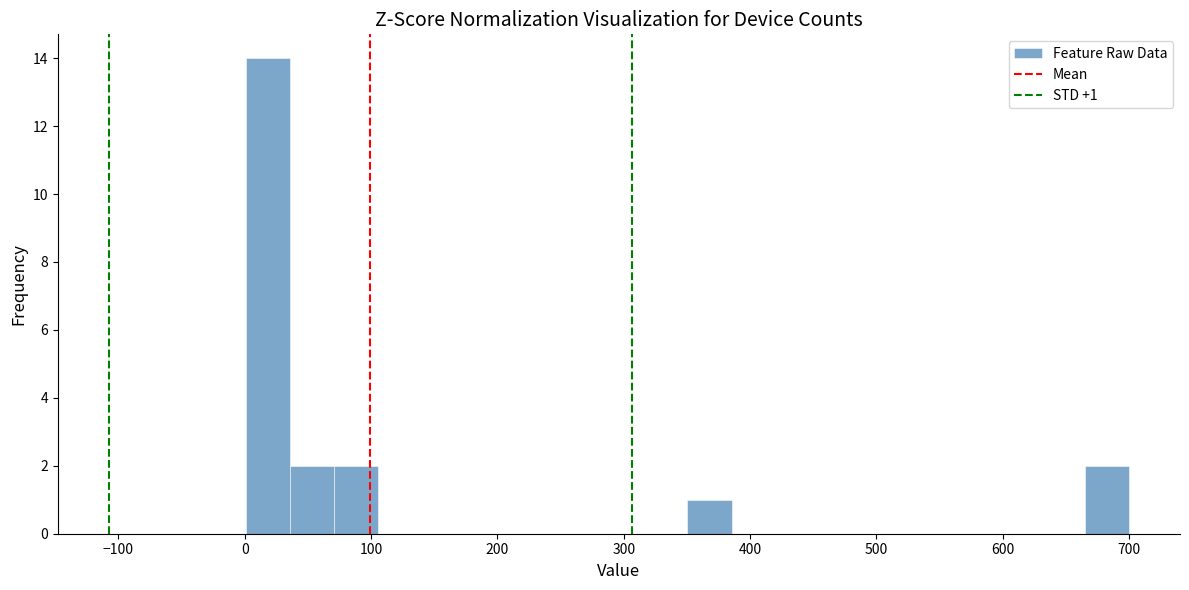

Read against the x-axis, roughly where is the centre of the tallest bar?

20